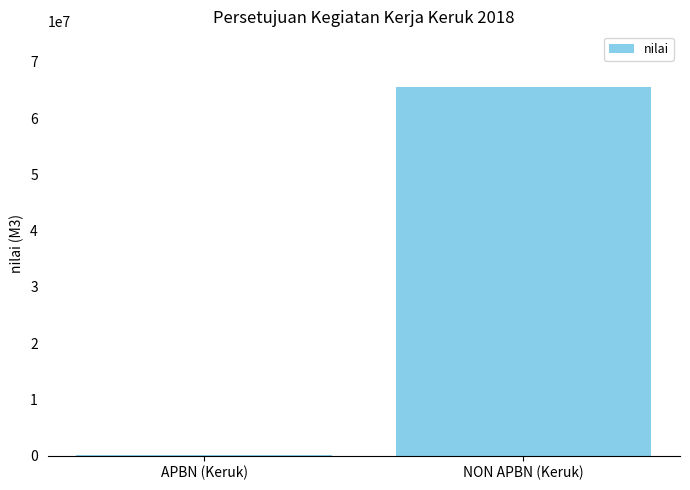

What is the sum of all values?

65678186